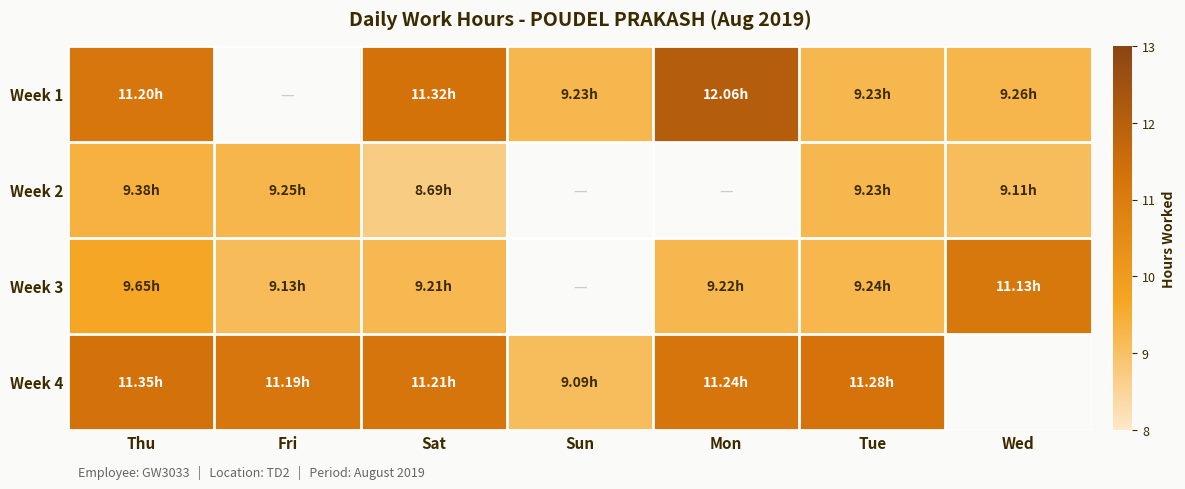

Is it true that Week 2 equals 8.7 at Sat?

True